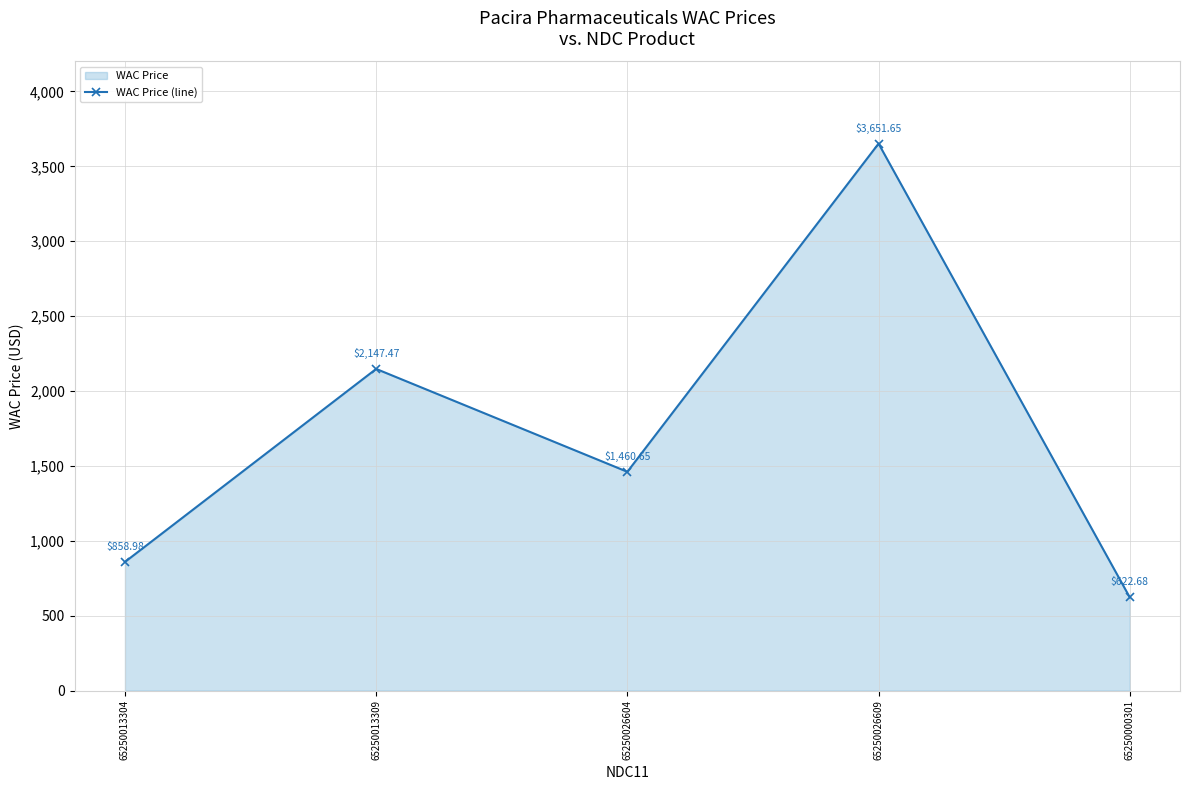

What is the difference between the second highest and minimum values?

1524.8